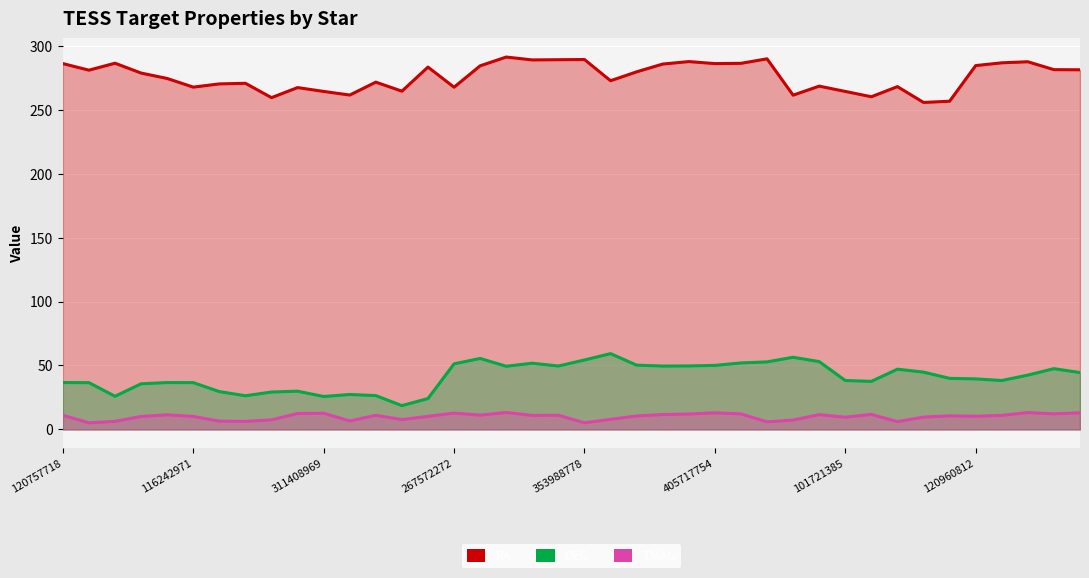

Is the value of Dec at 299158887 greater than the value of Tmag at 116242971?

Yes